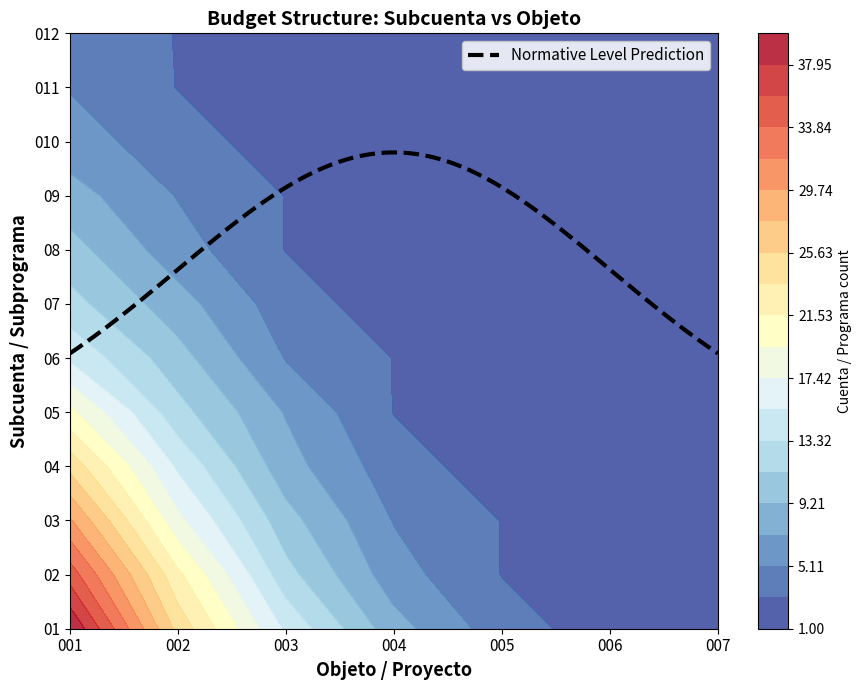

Is it true that 12 equals 1 at 4?

True